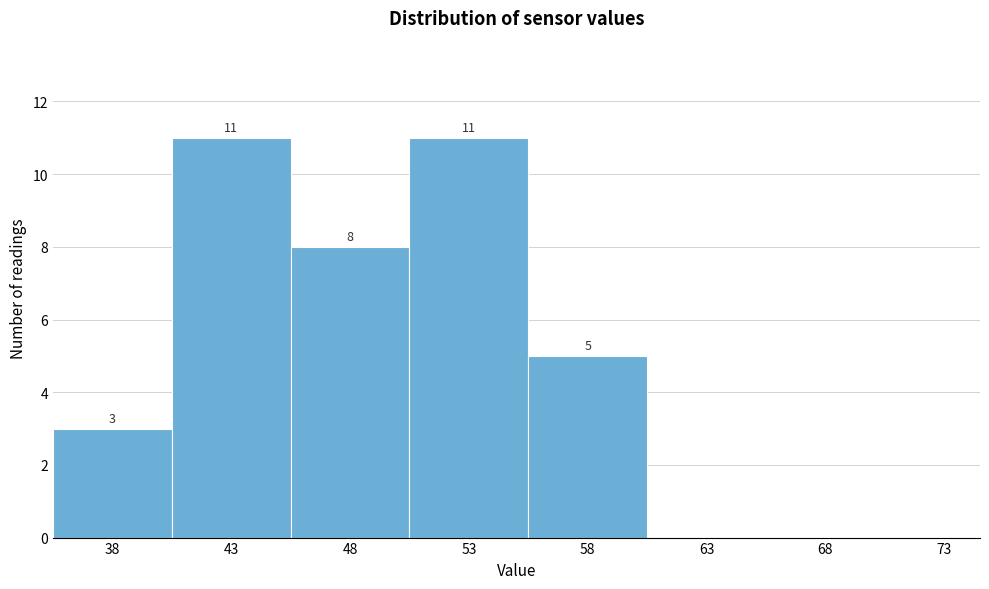

Reading left to right, extract all data points from this chart.

38=3	43=11	48=8	53=11	58=5	63=0	68=0	73=0